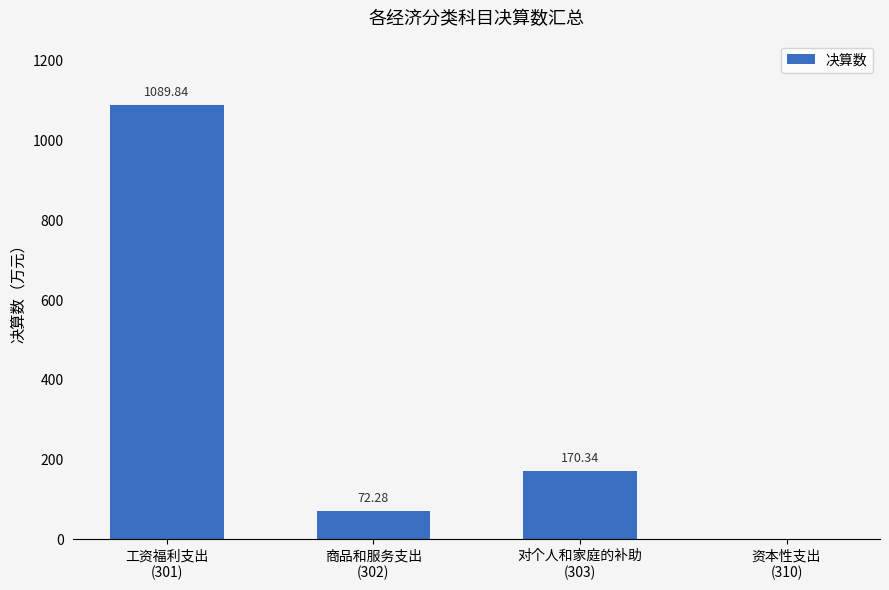

Reading left to right, extract all data points from this chart.

工资福利支出
(301)=1089.8	商品和服务支出
(302)=72.3	对个人和家庭的补助
(303)=170.3	资本性支出
(310)=0.0